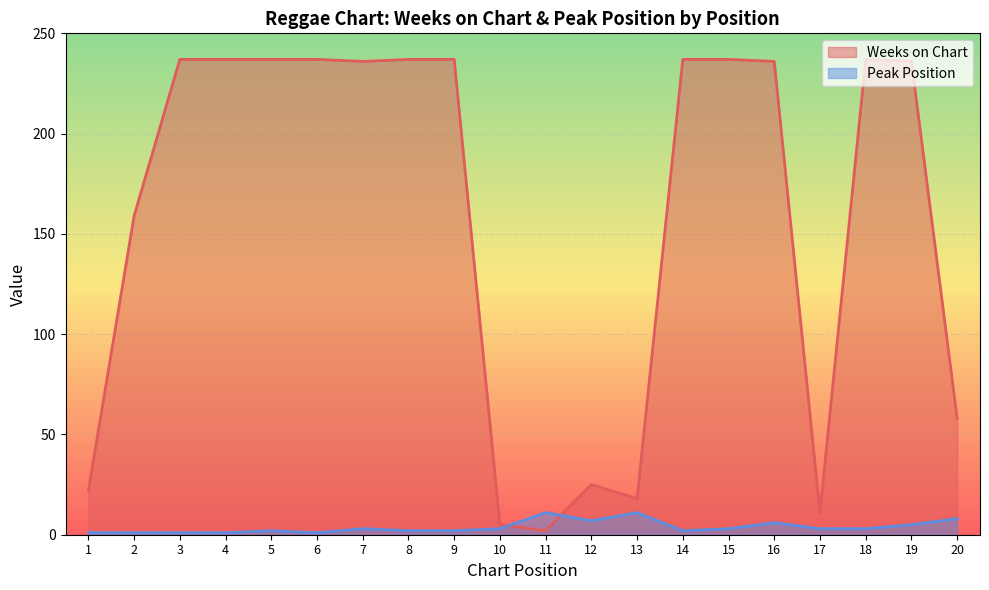

What is the difference between the maximum and second lowest values in the Weeks on Chart series?

232